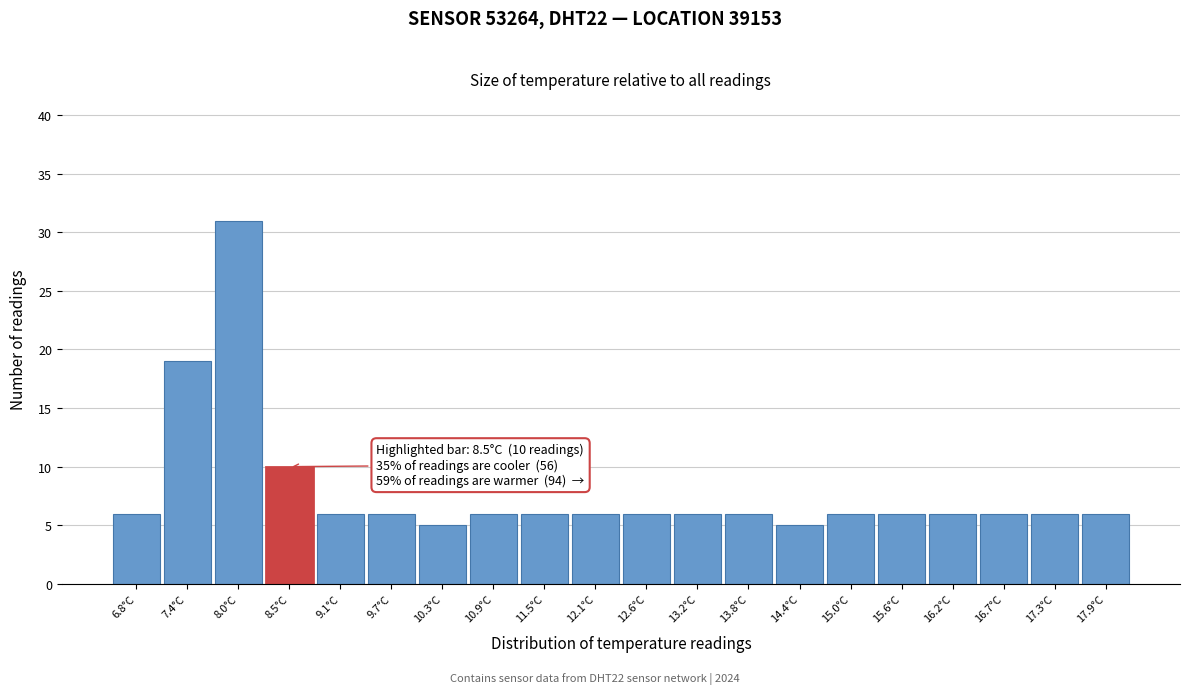

Which range on the x-axis has the tallest bar?

7.7 to 8.3